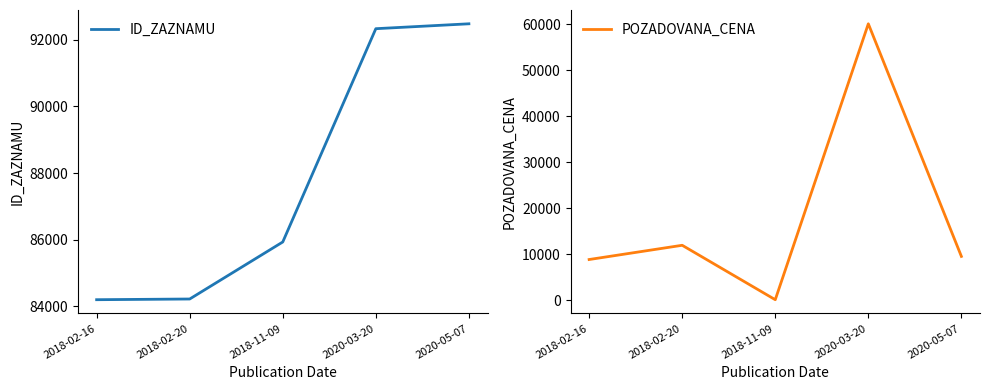

Is the value of ID_ZAZNAMU at 2020-05-07 greater than the value of POZADOVANA_CENA at 2020-05-07?

Yes